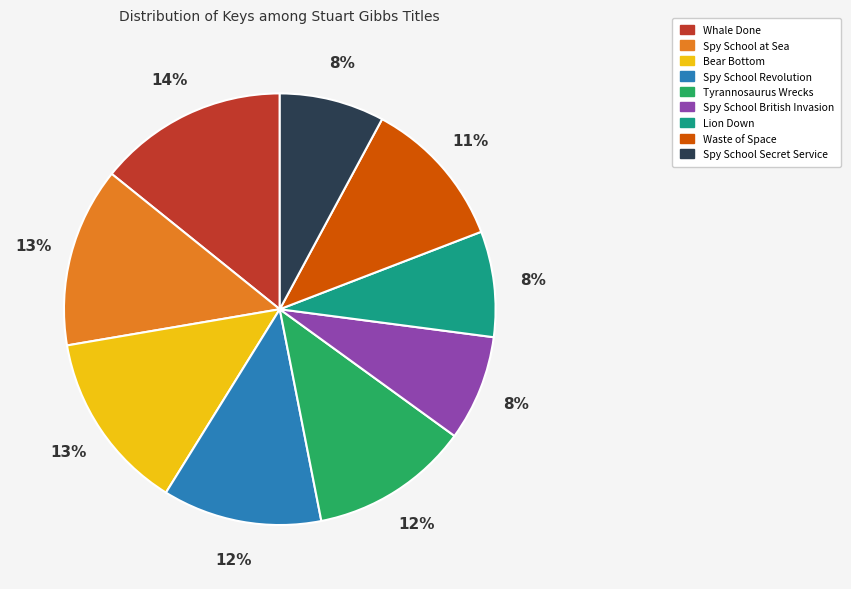

How many slices are in this pie chart?

9